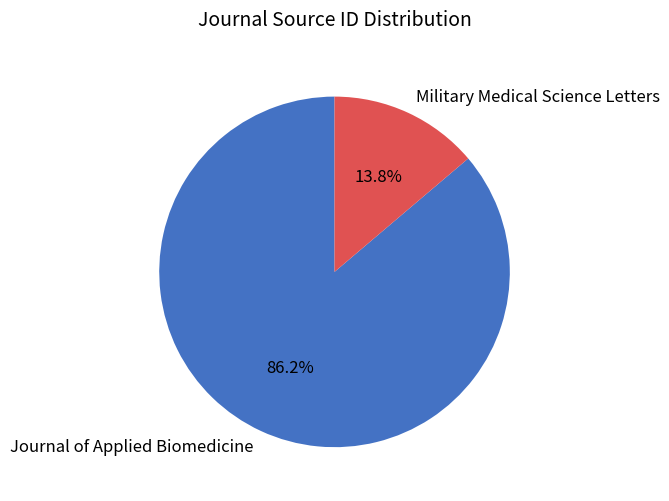

Which has a higher value, Military Medical Science Letters or Journal of Applied Biomedicine?

Journal of Applied Biomedicine